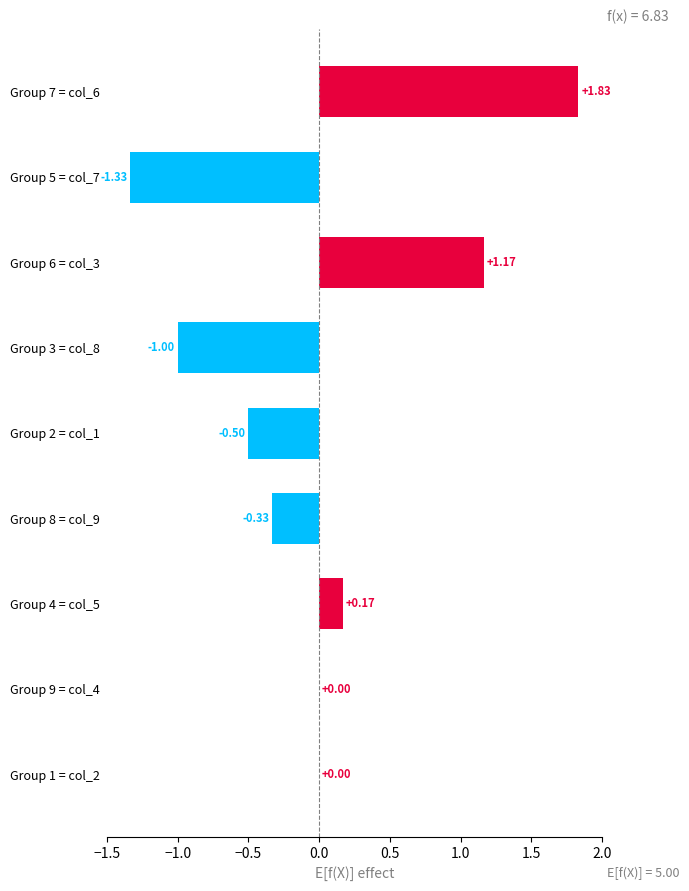

Count the number of data series in this chart.

1